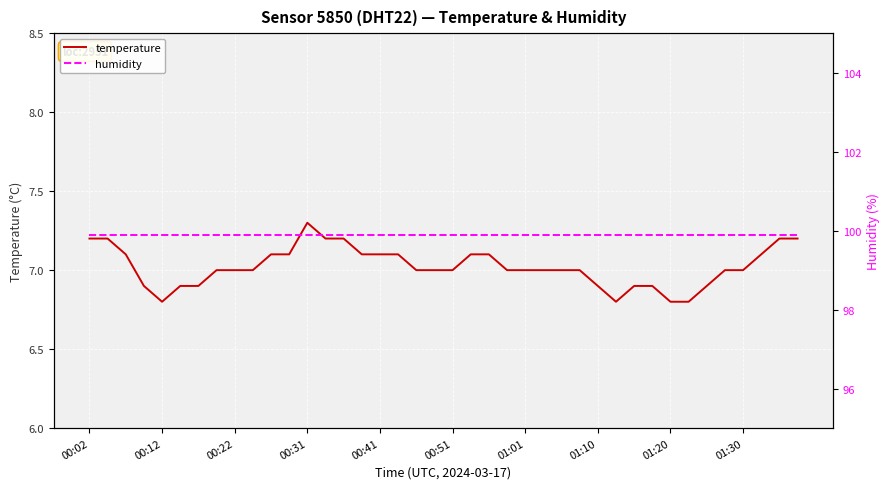

The temperature series shows 4.3 at 01:01. True or false?

False